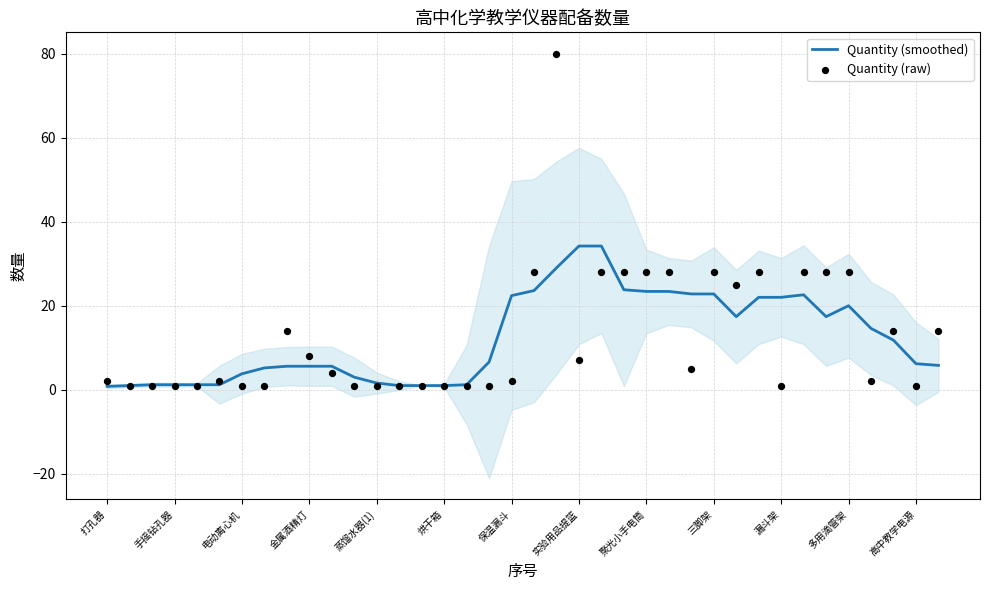

What is the maximum value for Quantity (smoothed)?

34.2